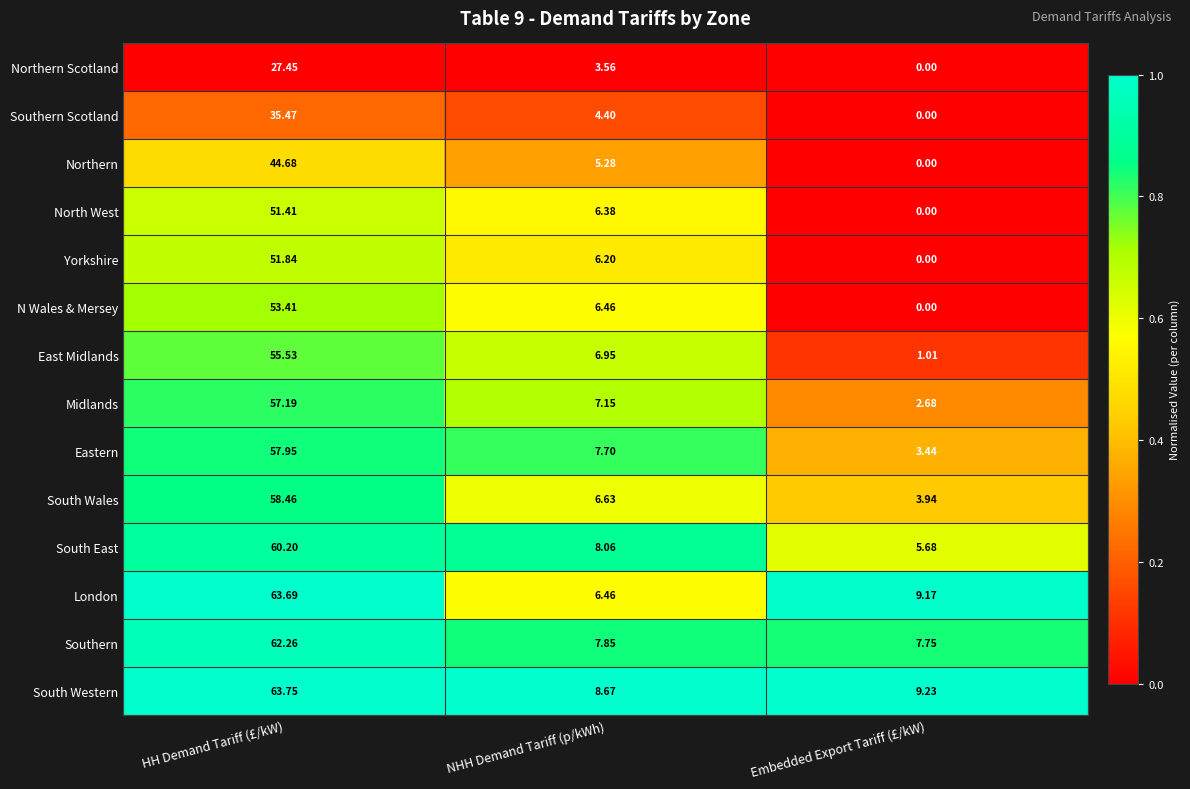

Rank the categories by Southern value from highest to lowest.

HH Demand Tariff (£/kW), NHH Demand Tariff (p/kWh), Embedded Export Tariff (£/kW)